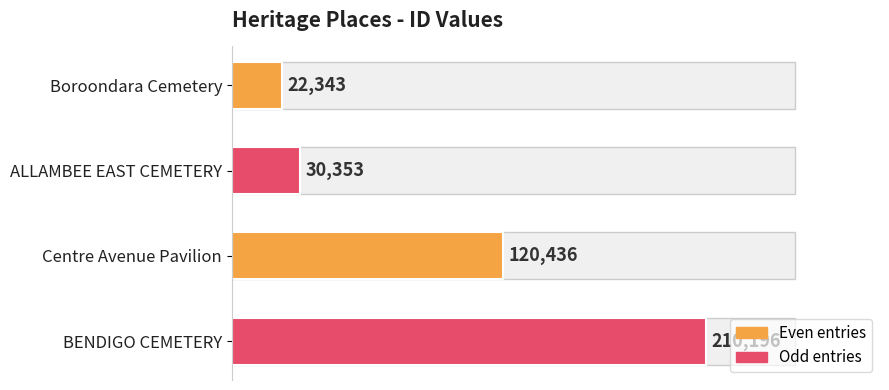

The chart shows a value of 15238 at Boroondara Cemetery. True or false?

False